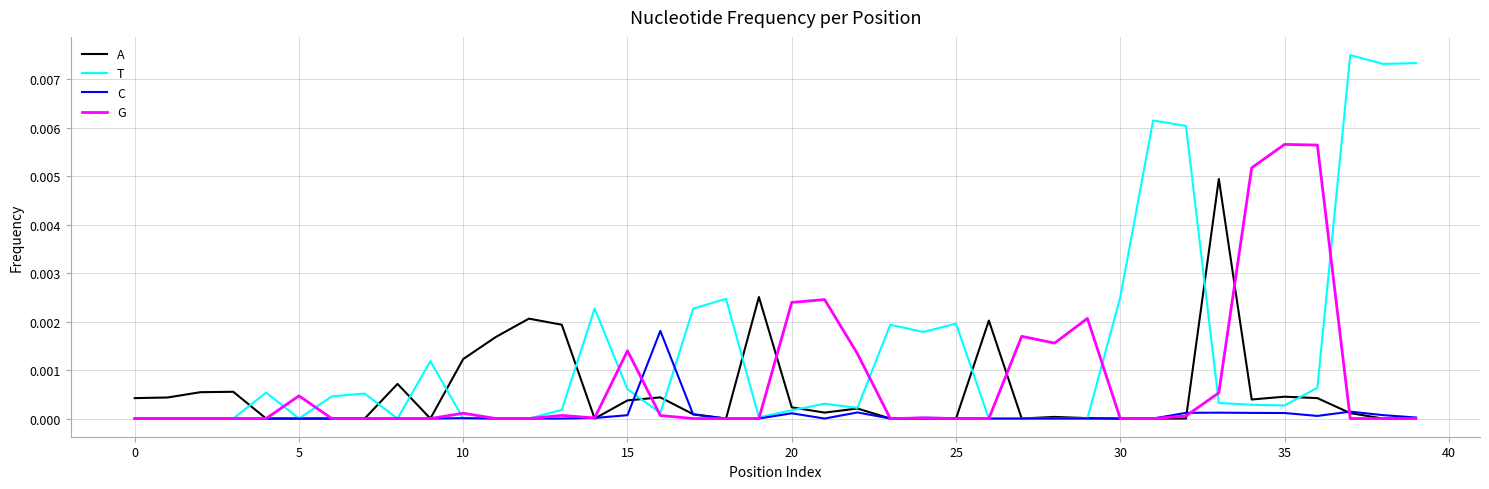

Rank the series by their maximum value, from lowest to highest.

C, A, G, T